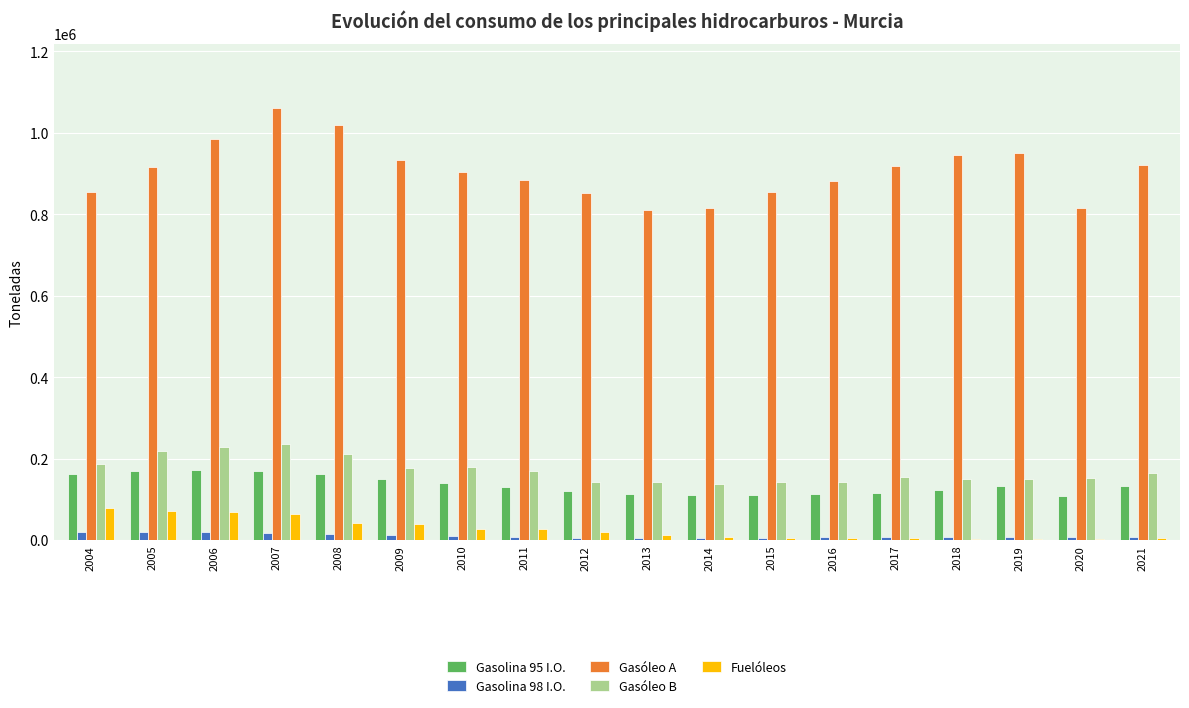

The value of Fuelóleos at 2021 is 4303.4. True or false?

True